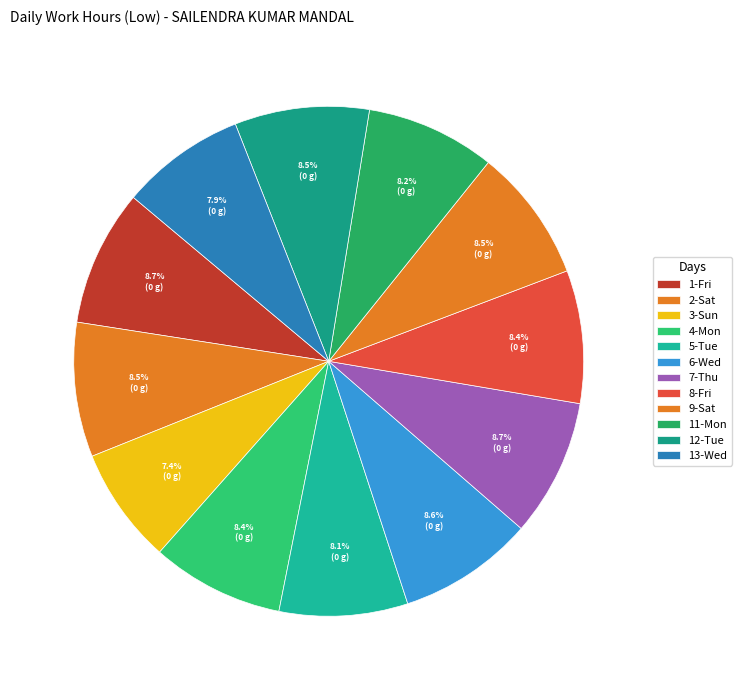

Is there any slice that represents more than half of the pie?

No